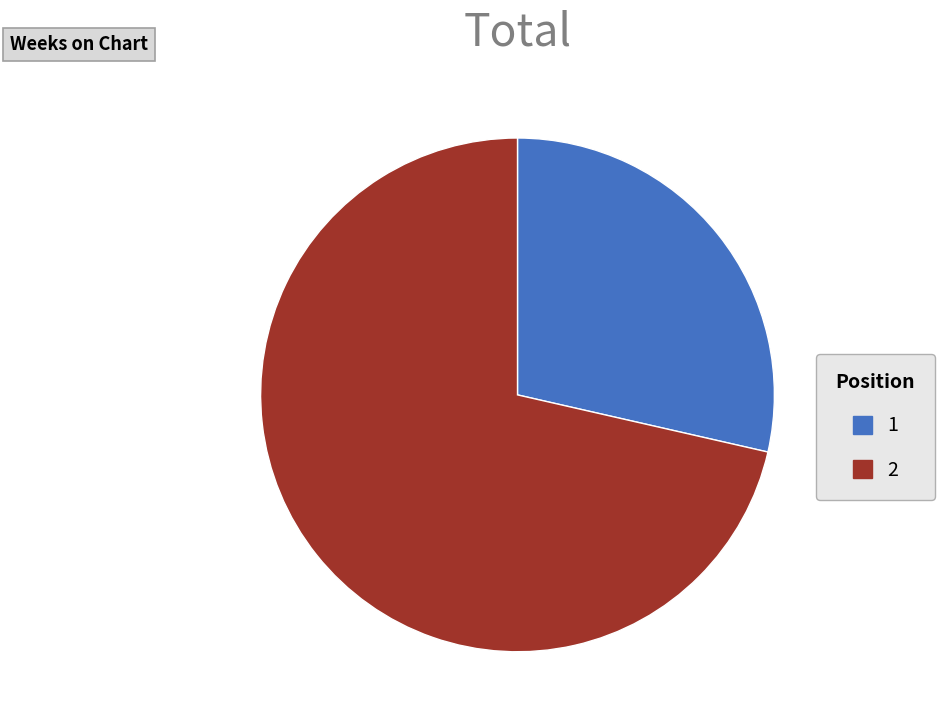

The 2 slice represents 57% of the pie. True or false?

False